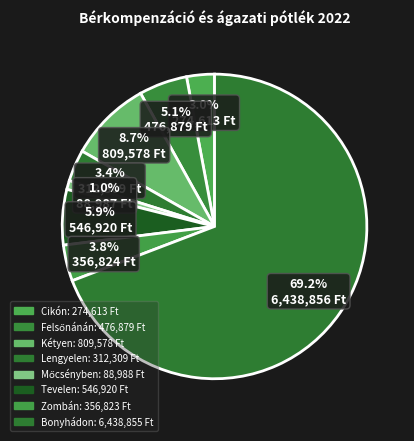

What percentage is the Kétyen slice, to the nearest percent?

9%